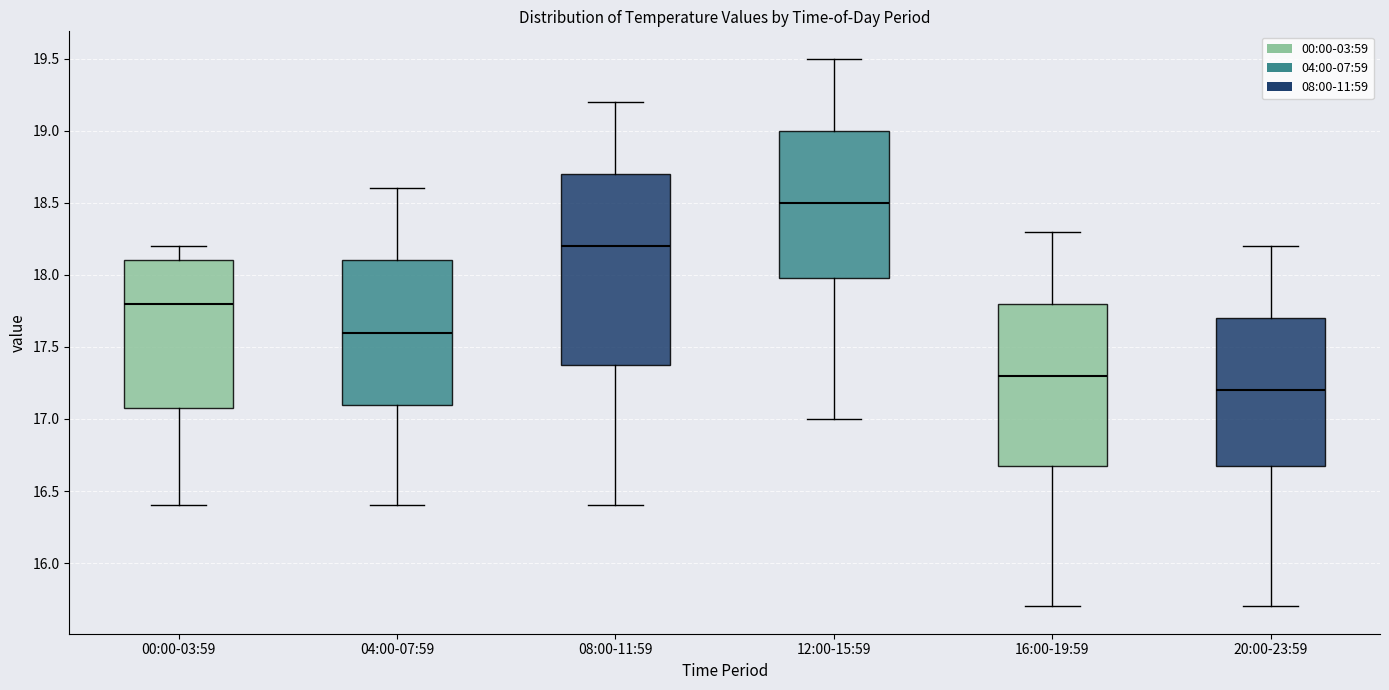

Reading left to right, transcribe this box plot: for each box, give where its median line is, the range the box spans, and where its two whiskers end, as read against the y-axis. The values are not printed on the chart, so give them approximately, as read against the axis.

00:00-03:59: median 17.8, box 17.1 to 18.1, whiskers 16.4 to 18.2
04:00-07:59: median 17.6, box 17.1 to 18.1, whiskers 16.4 to 18.6
08:00-11:59: median 18.2, box 17.4 to 18.7, whiskers 16.4 to 19.2
12:00-15:59: median 18.5, box 18.0 to 19.0, whiskers 17.0 to 19.5
16:00-19:59: median 17.3, box 16.7 to 17.8, whiskers 15.7 to 18.3
20:00-23:59: median 17.2, box 16.7 to 17.7, whiskers 15.7 to 18.2